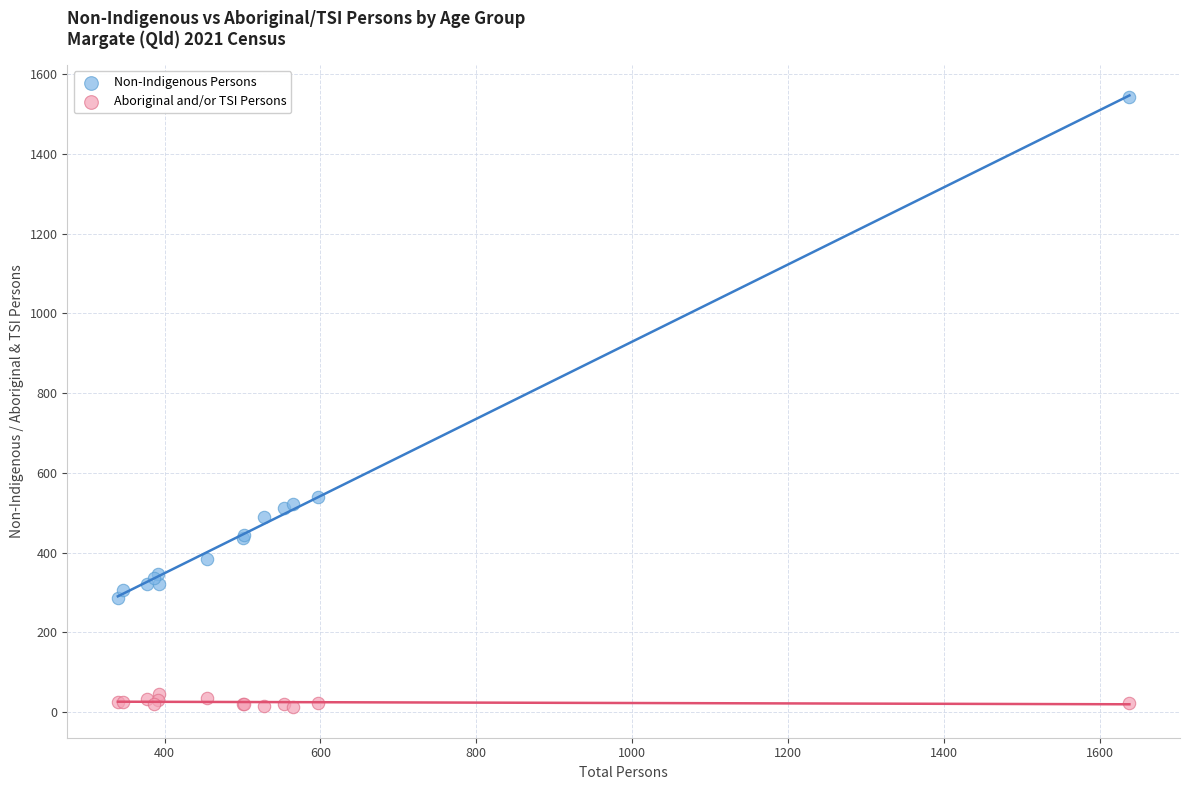

What are all the series names shown in the legend?

Non-Indigenous Persons, Aboriginal and/or TSI Persons